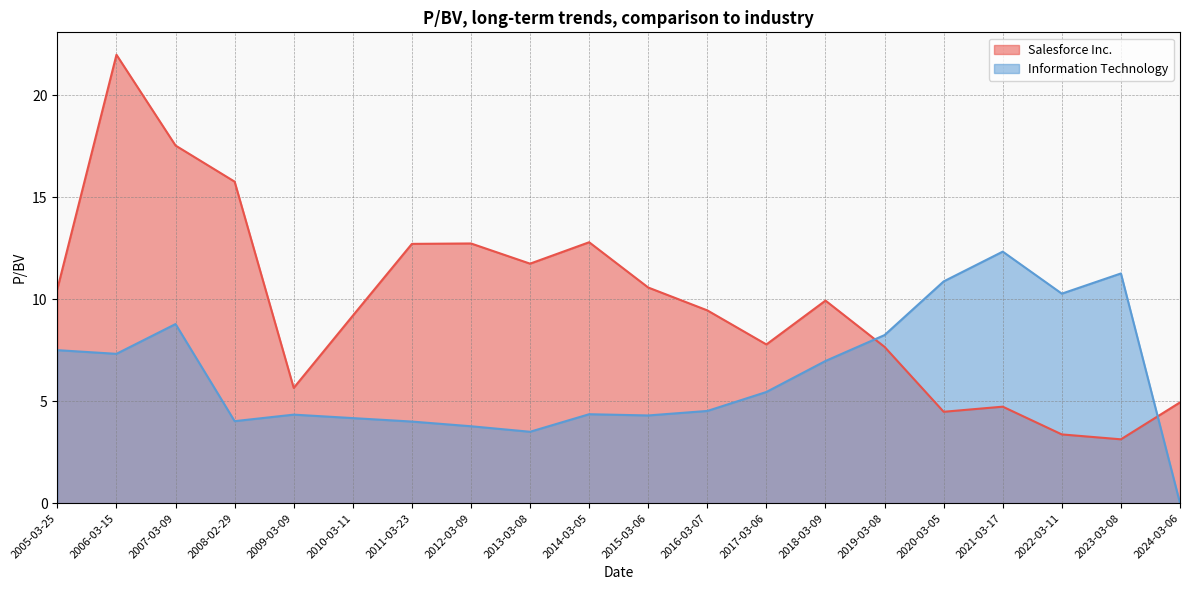

Is it true that Information Technology equals 1.3 at 2013-03-08?

False